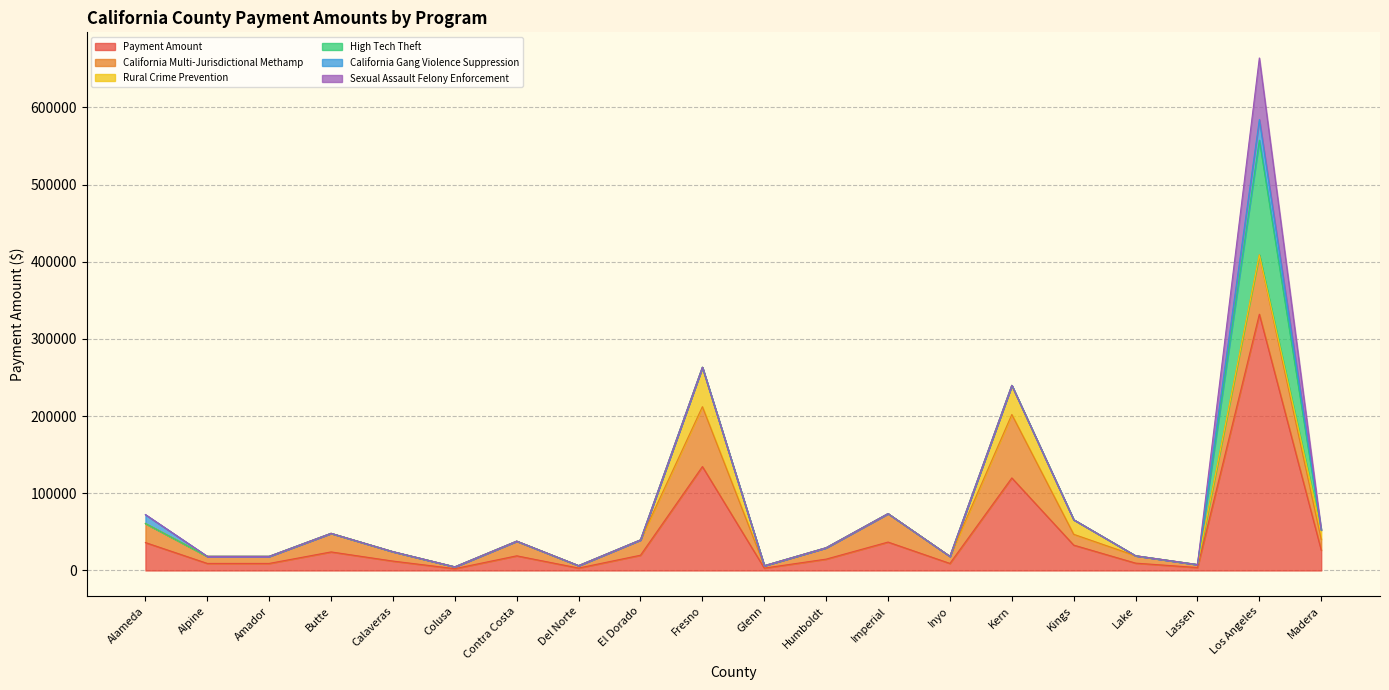

True or false: California Gang Violence Suppression and High Tech Theft intersect in this chart.

False